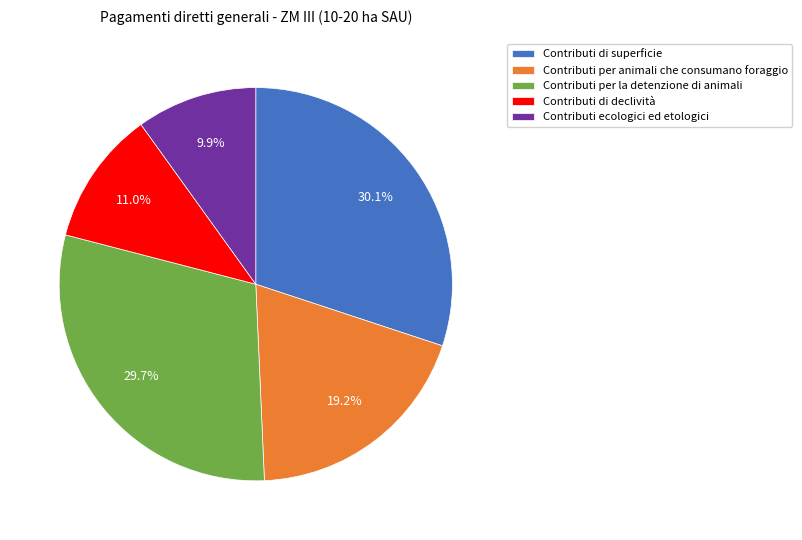

Approximately how many times larger is the value at Contributi per la detenzione di animali compared to Contributi ecologici ed etologici?

3.0